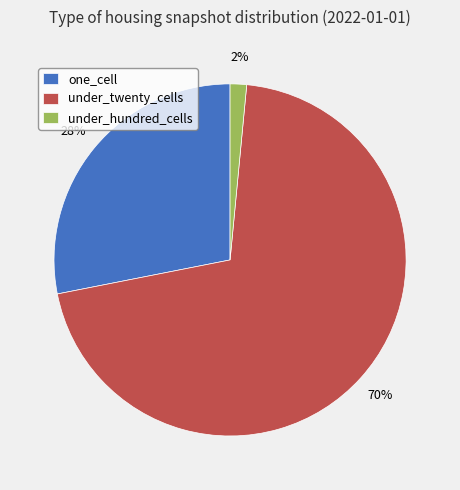

Between one_cell and under_hundred_cells, which is larger?

one_cell